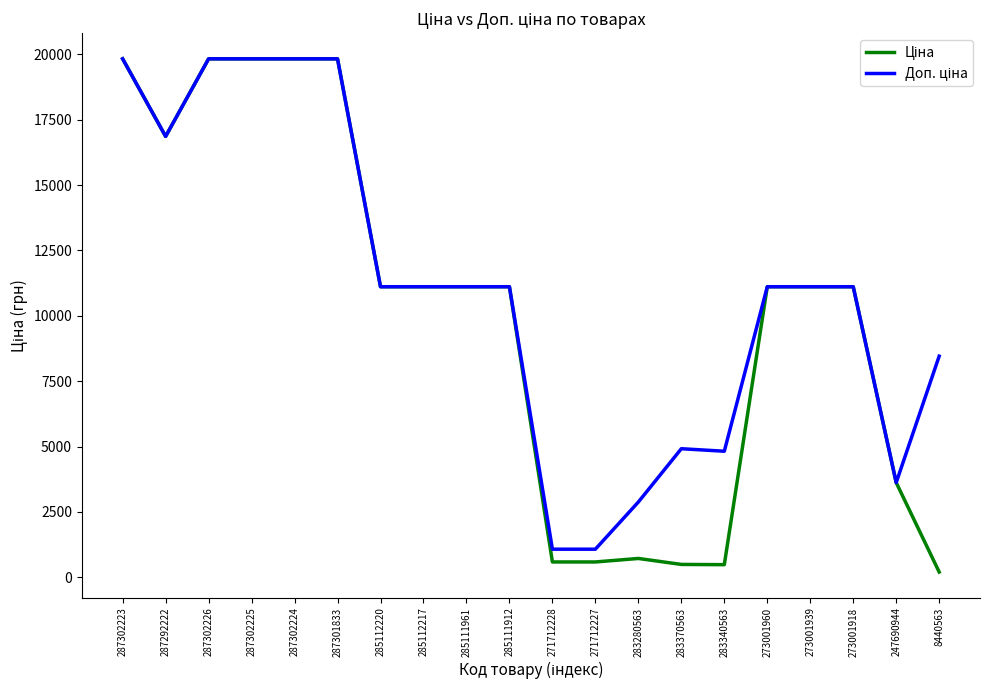

What is the maximum value shown in the chart?

19831.1